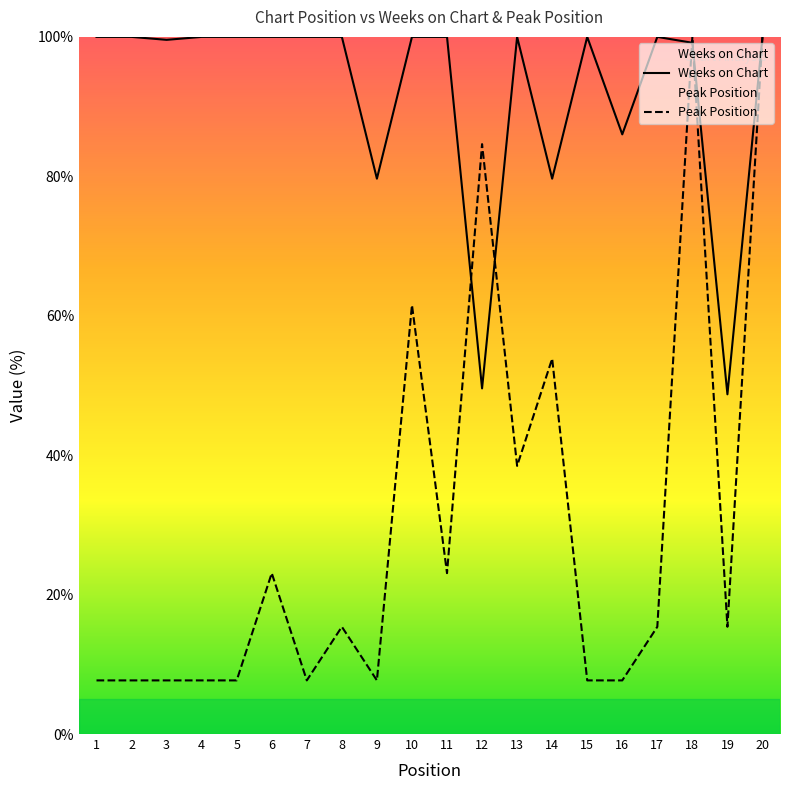

Which category has the lowest value in the Weeks on Chart series?

19